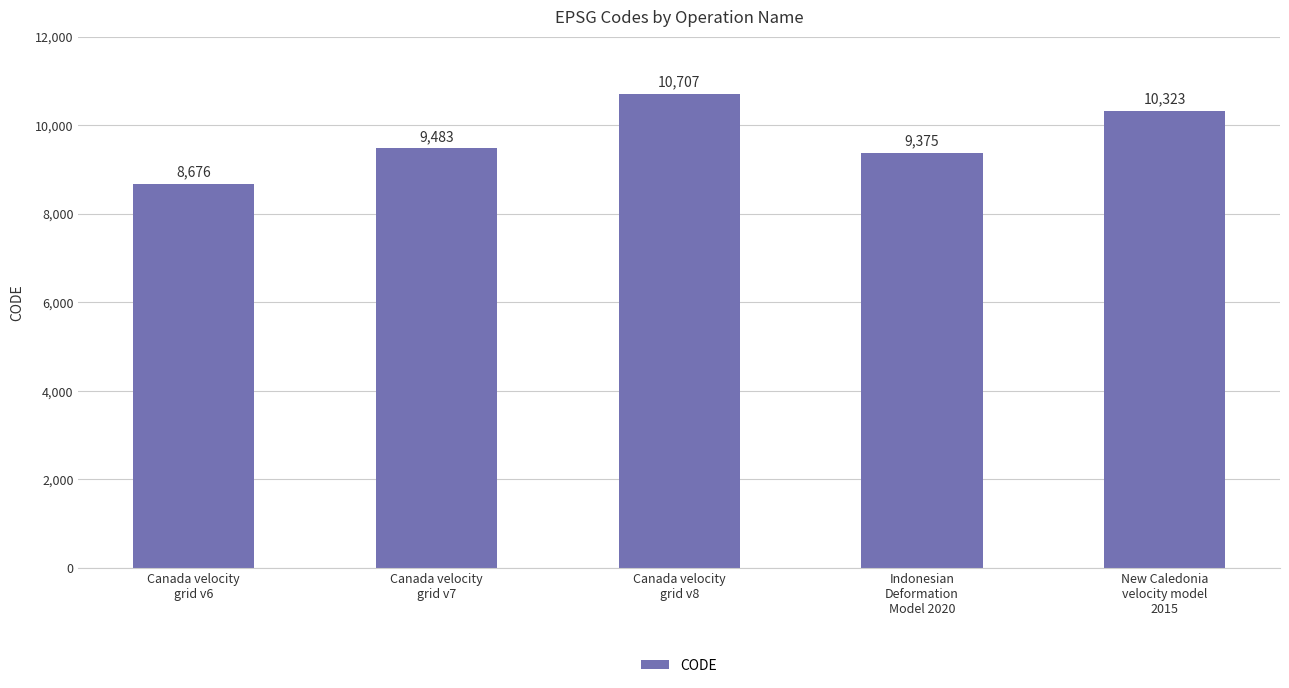

What is the value of the 4th bar from the left?

9375